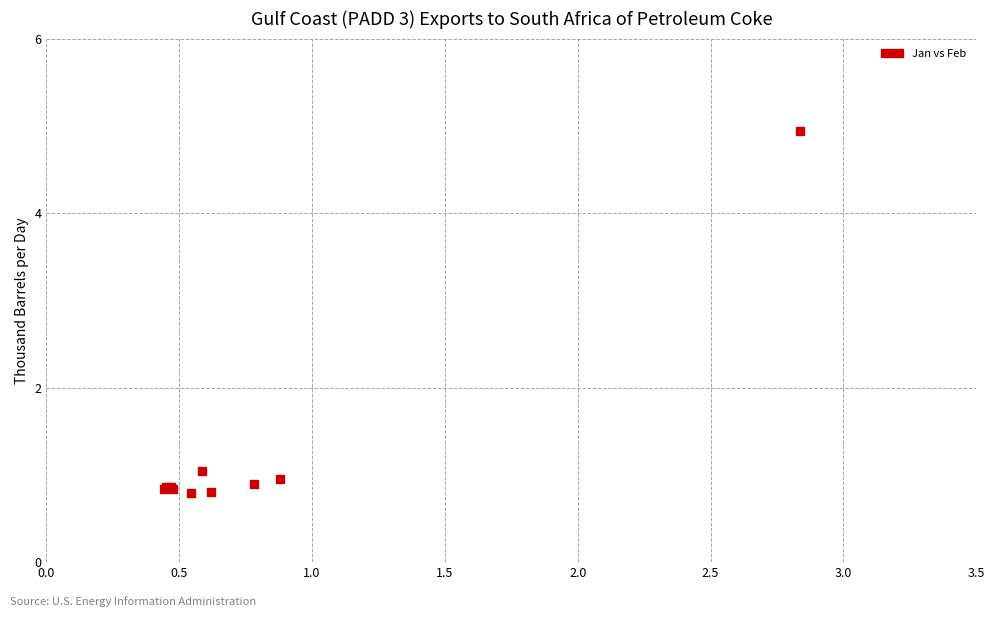

What Y value in the scatter plot is closest to 2?

1.0